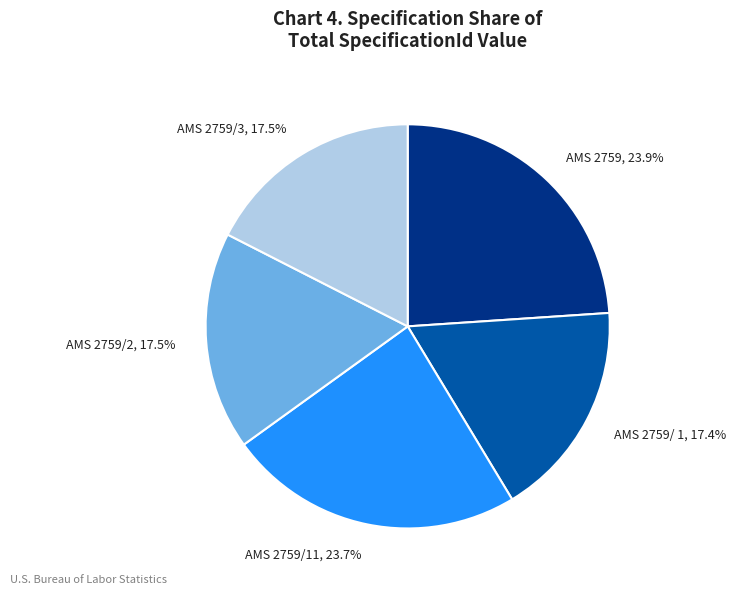

How many slices are in this pie chart?

5